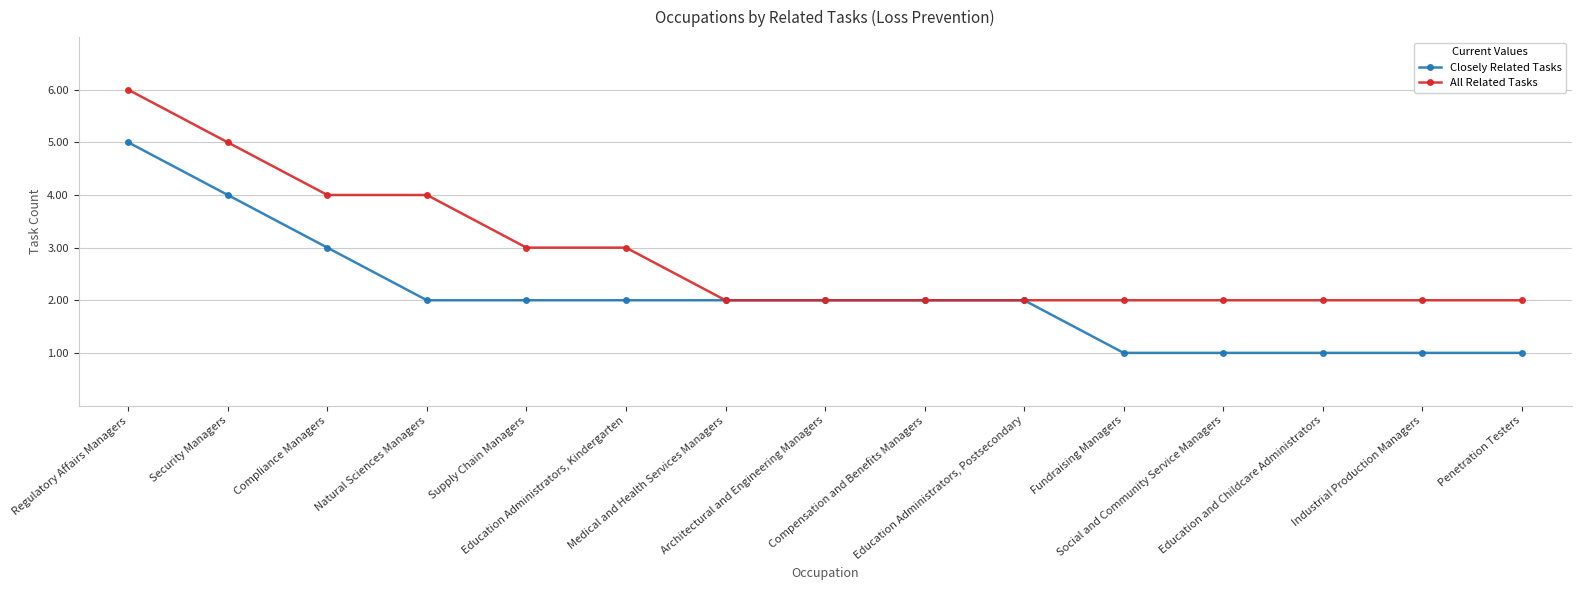

What is the difference between the highest and lowest values at Fundraising Managers?

1